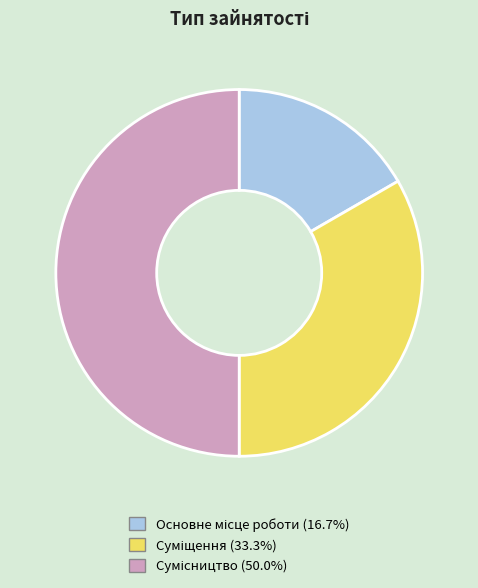

How many segments does this pie chart have?

3